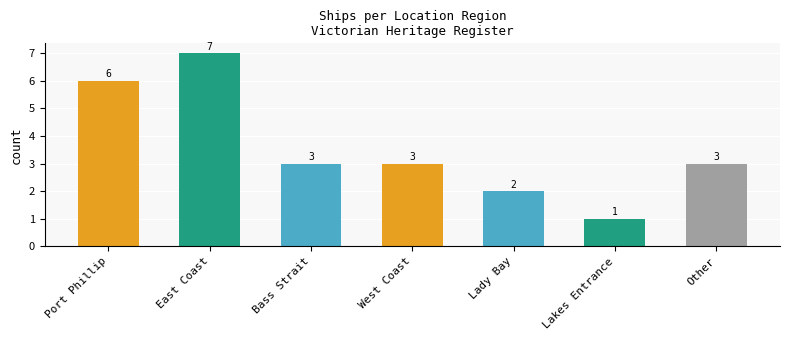

Count the values in the range 2 to 6.

5